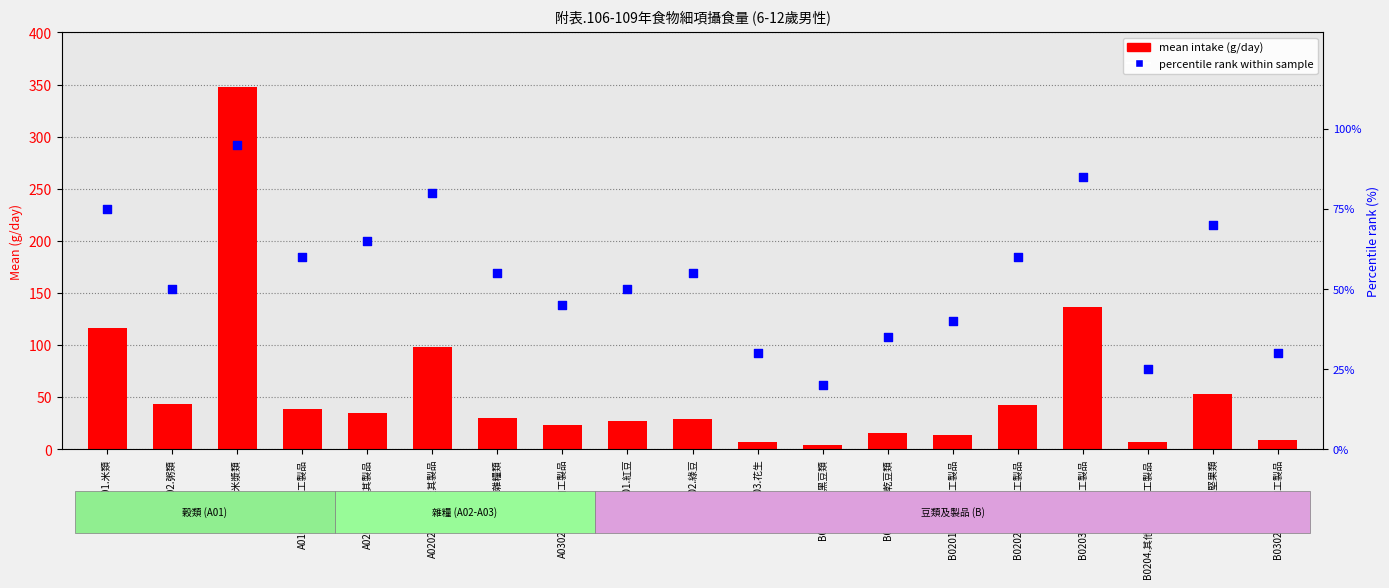

At how many categories does at least one series exceed 194?

1